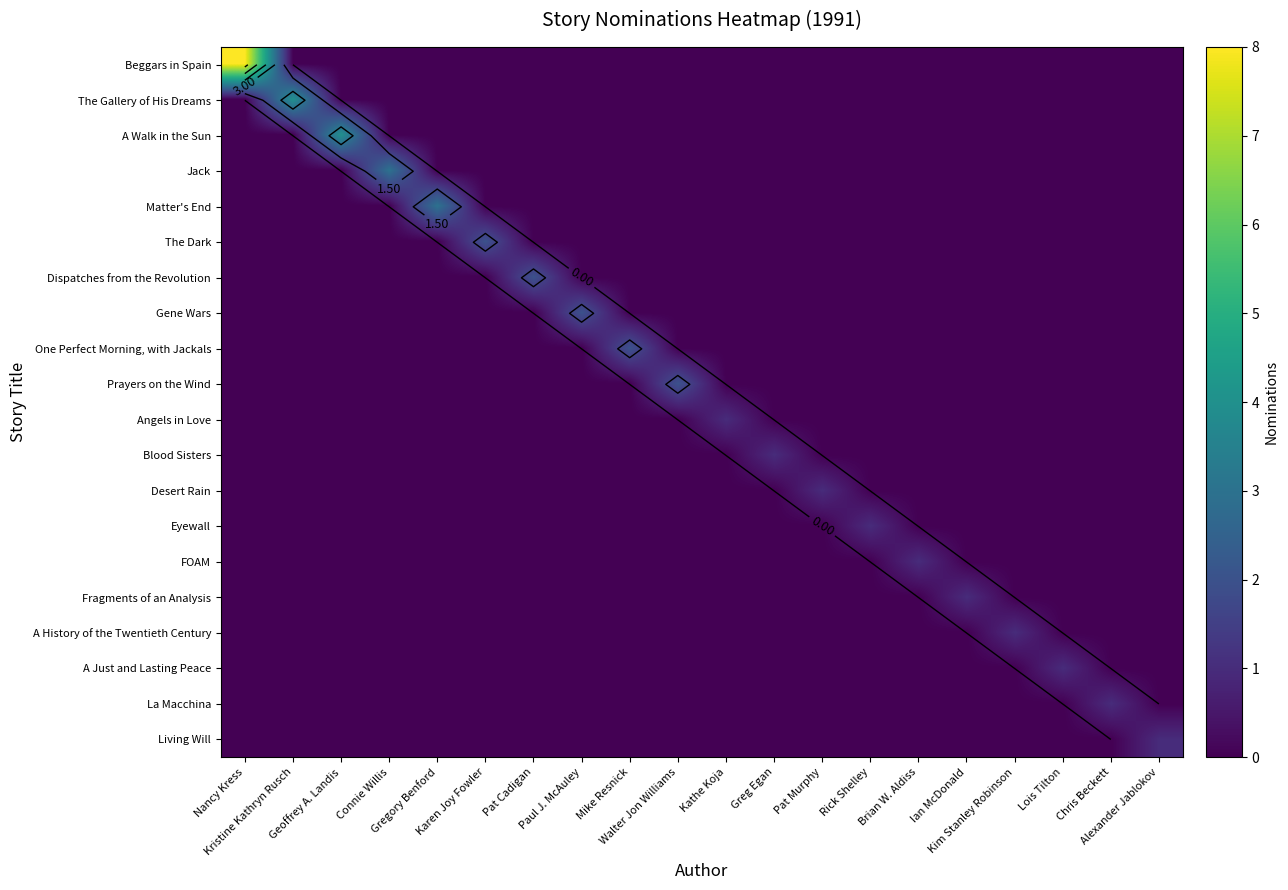

What is the difference between the highest and lowest values at Connie Willis?

3